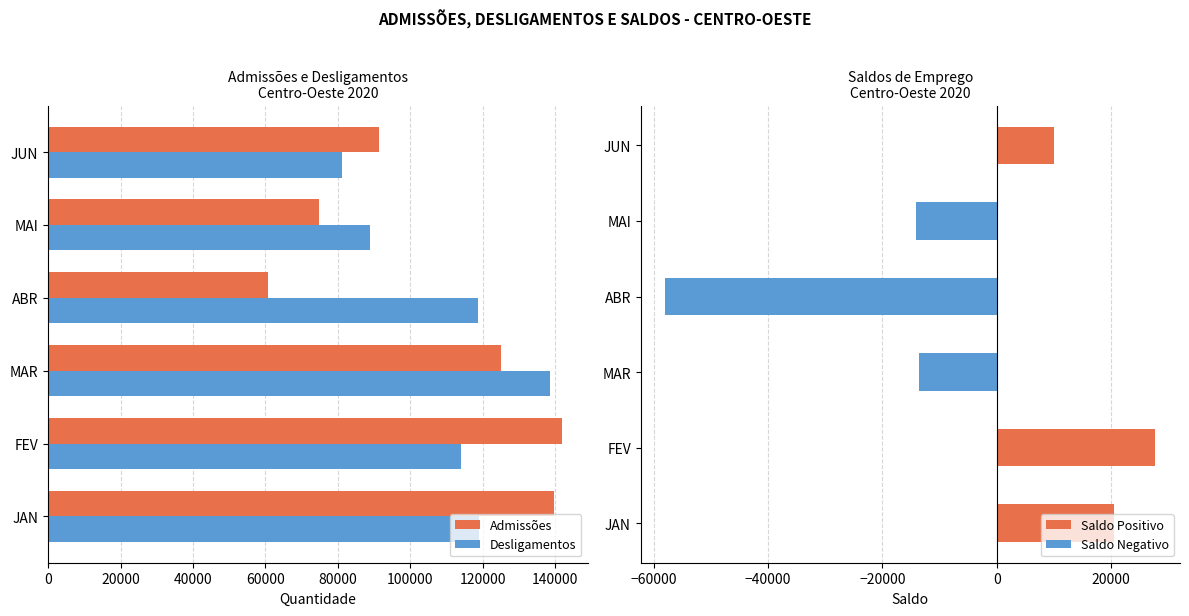

At MAI, list the series in order from largest to smallest.

Desligamentos, Admissões, Saldos